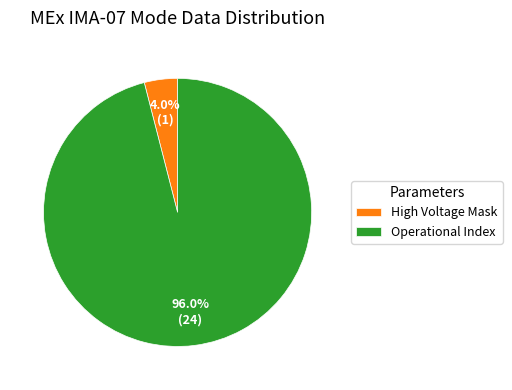

How many slices are in this pie chart?

2